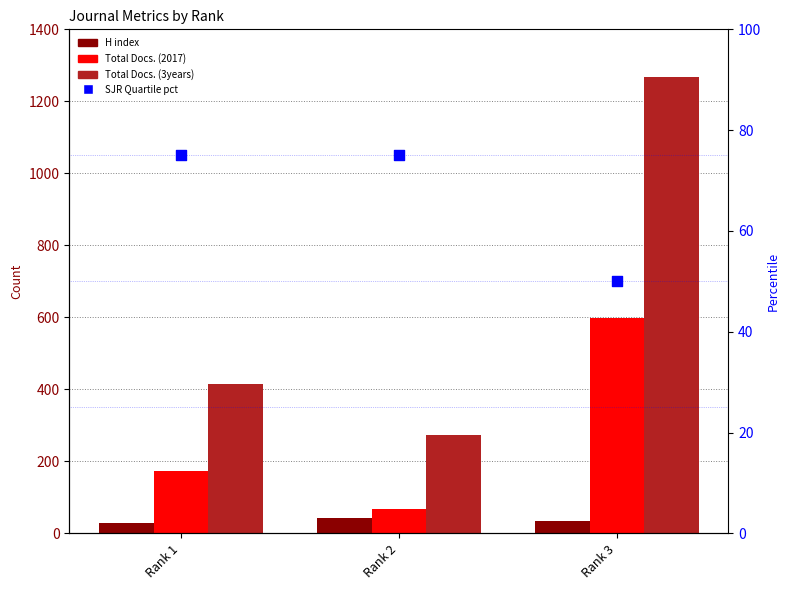

What is the total value across all series at Rank 2?

460